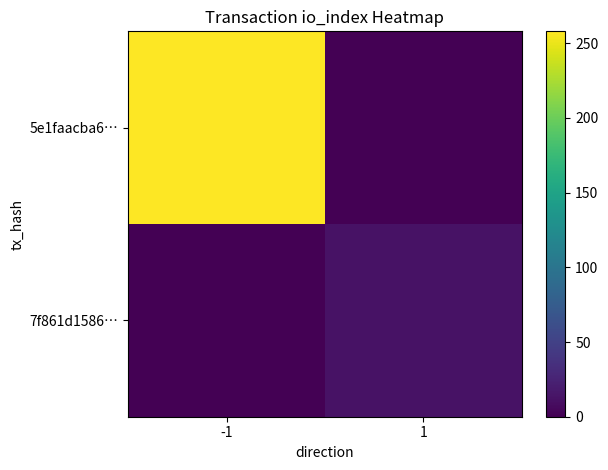

At which category does the chart reach its peak across all series?

-1